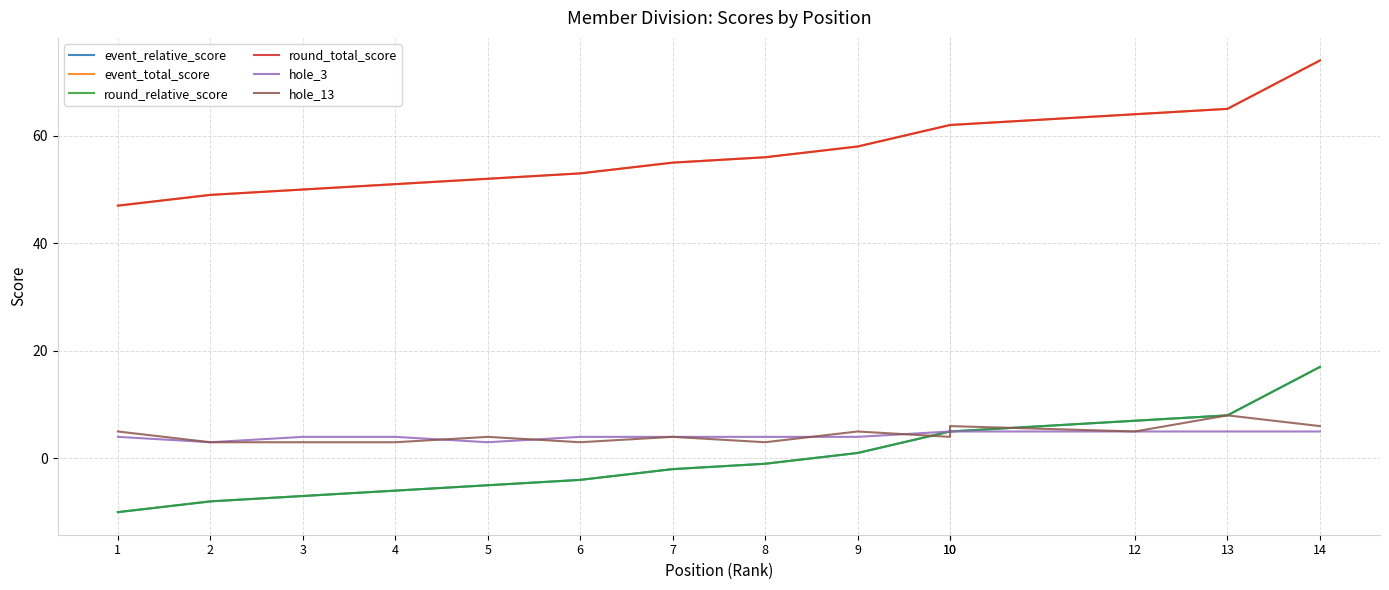

Where does the round_total_score series first go above 56?

9